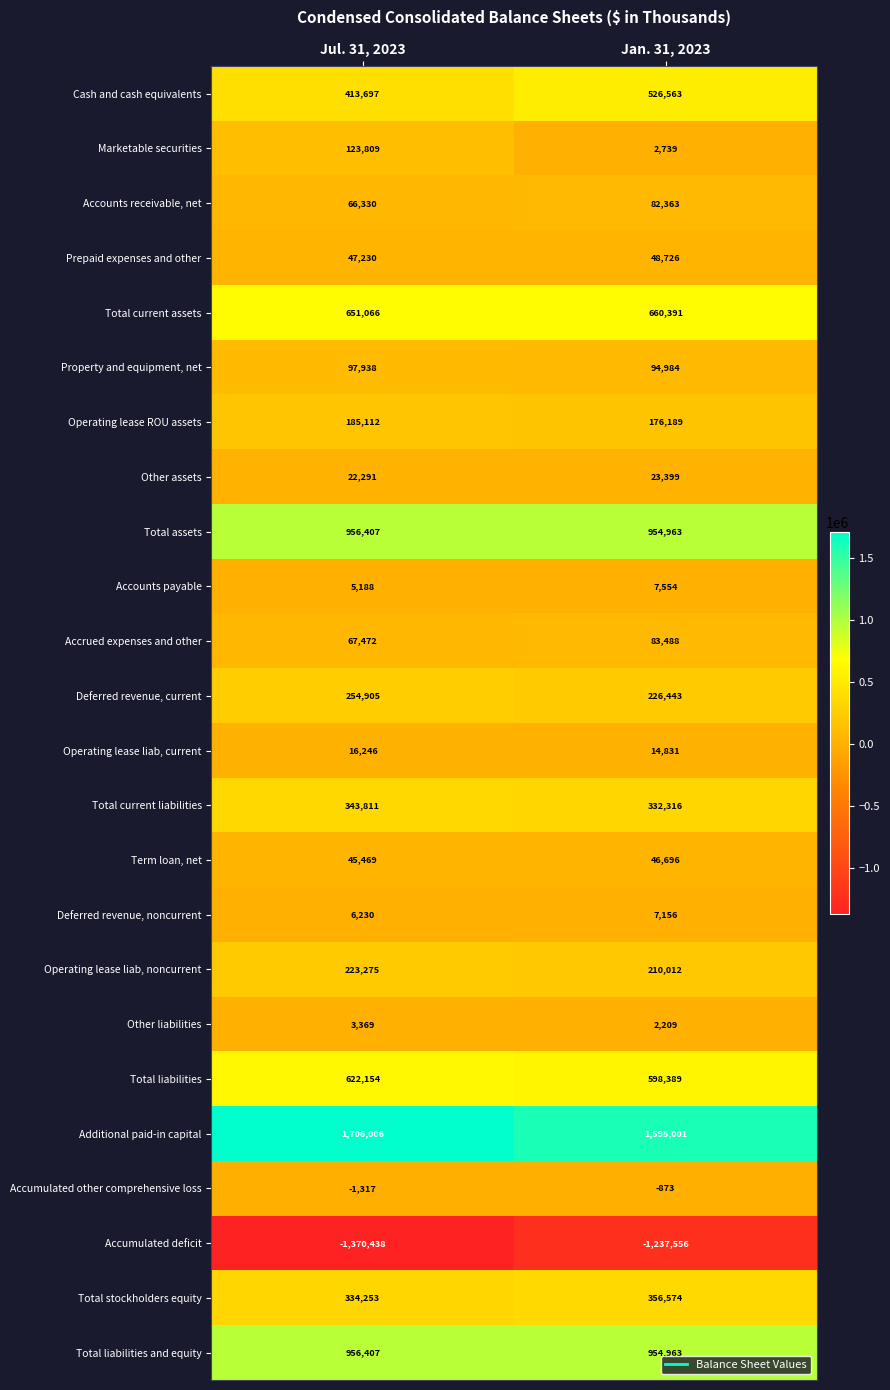

List the labels in order of Total assets value, smallest first.

Jan. 31, 2023, Jul. 31, 2023